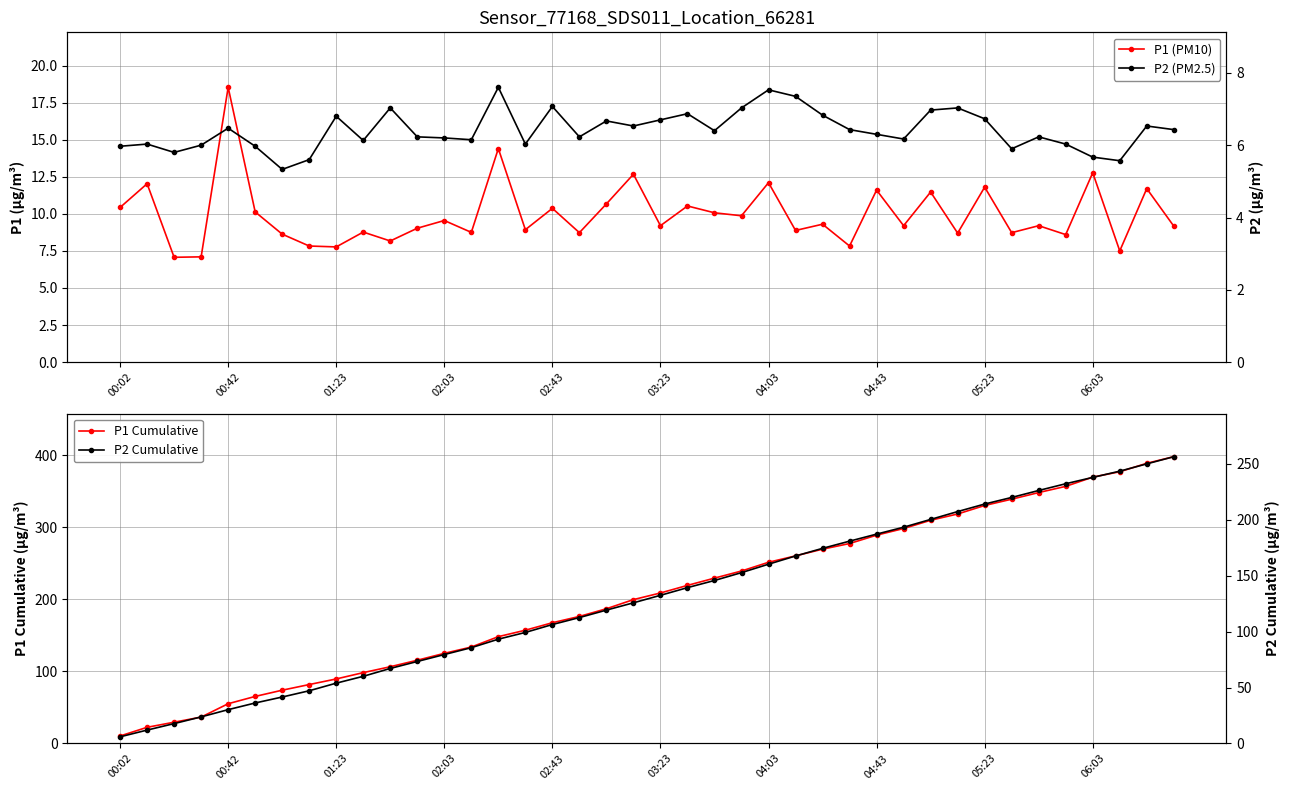

Count the number of categories in the chart.

40